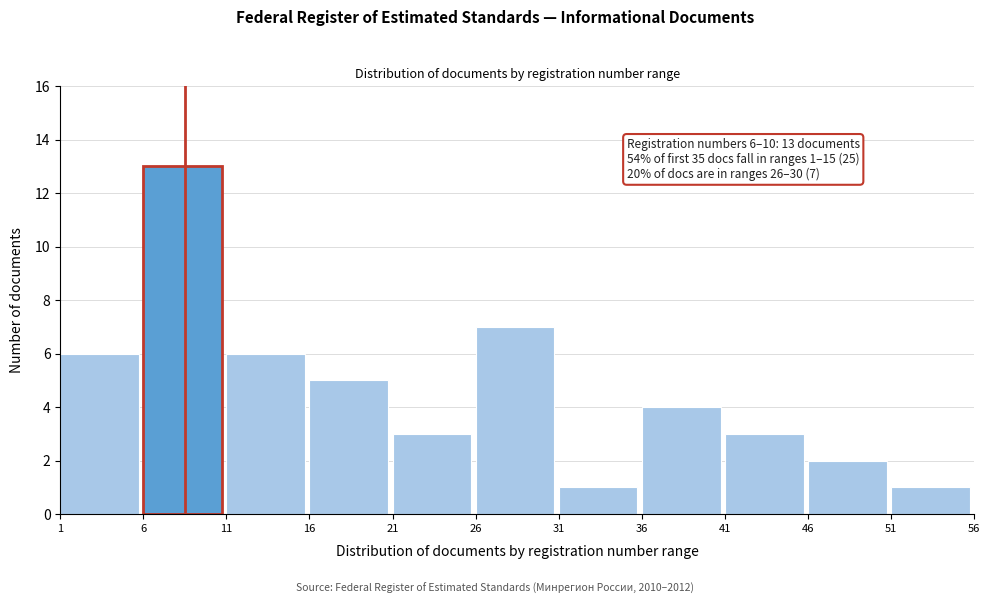

Reading right to left, what are all the values shown in this chart?

1	2	3	4	1	7	3	5	6	13	6